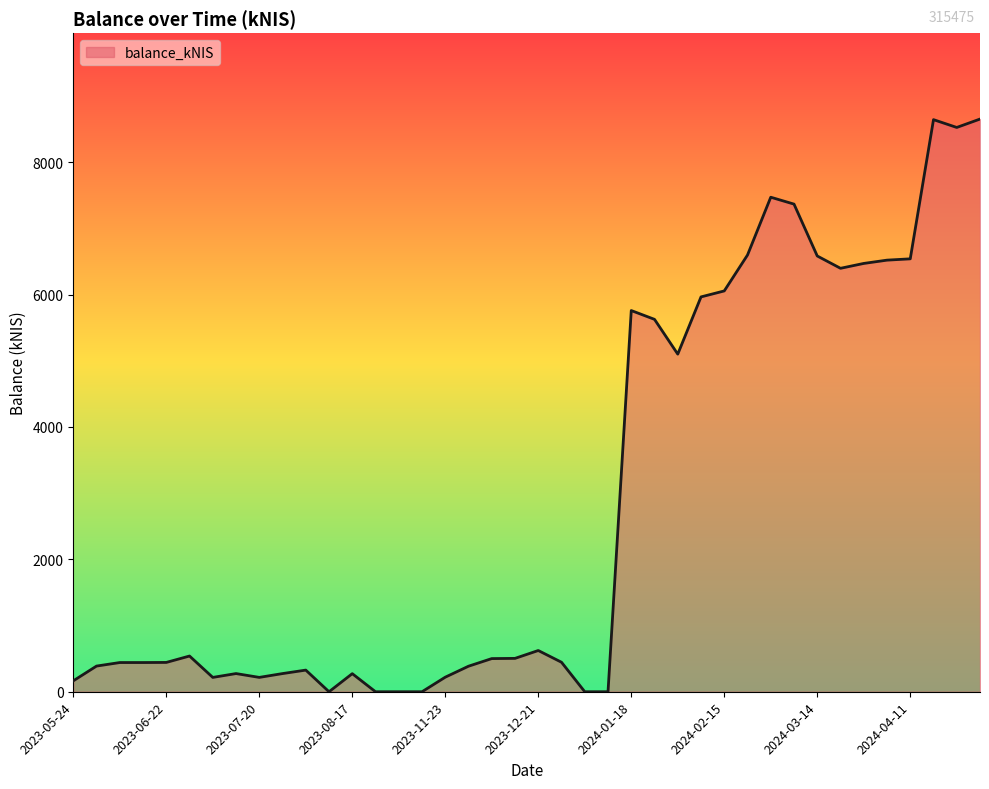

What is the greatest value displayed?

8650.4